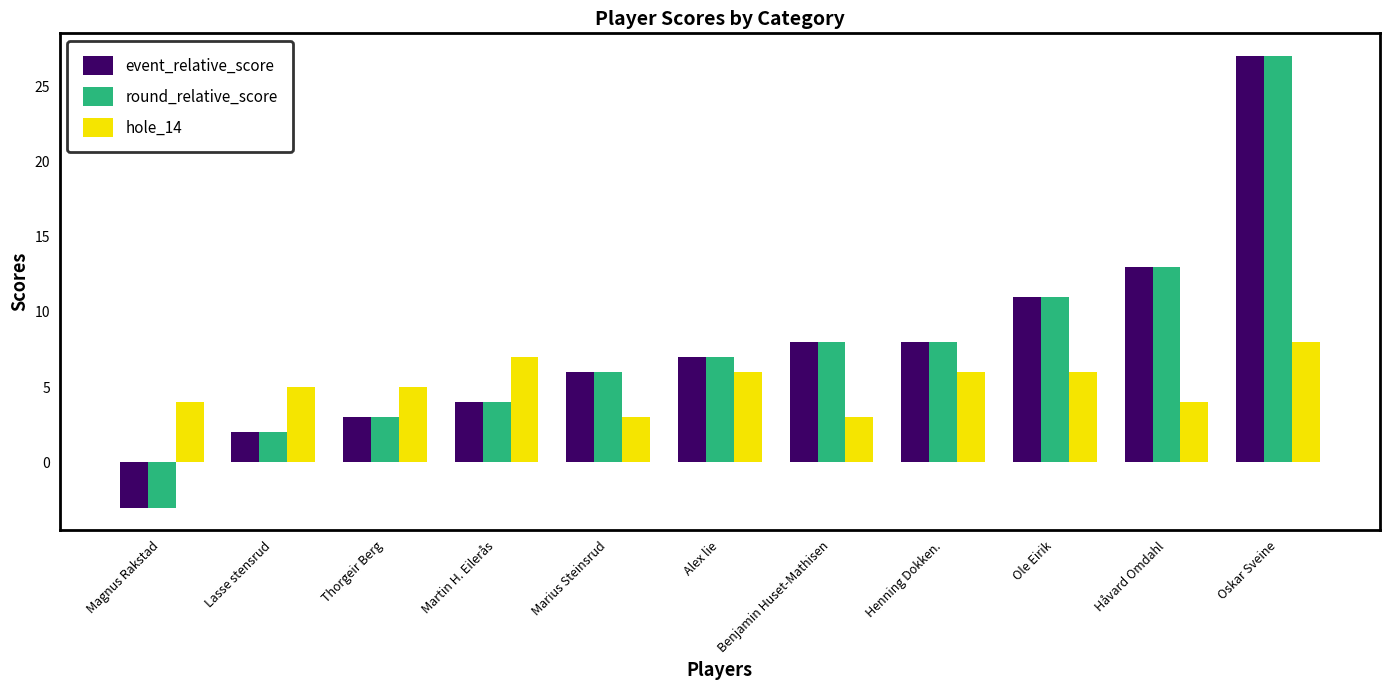

Is the value of event_relative_score at Håvard Omdahl greater than the value of hole_14 at Thorgeir Berg?

Yes